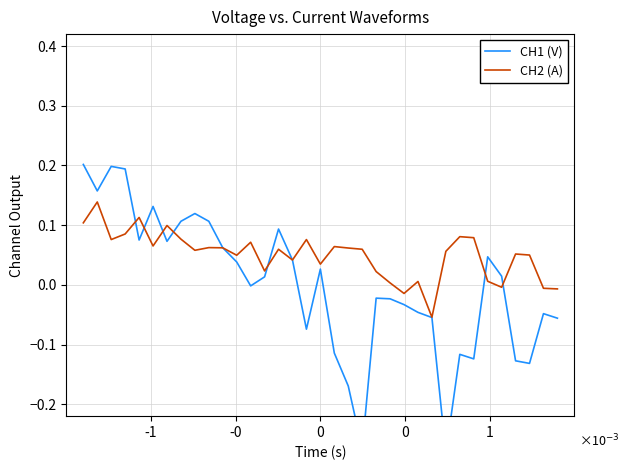

At which label does CH2 (A) first exceed 0?

-1